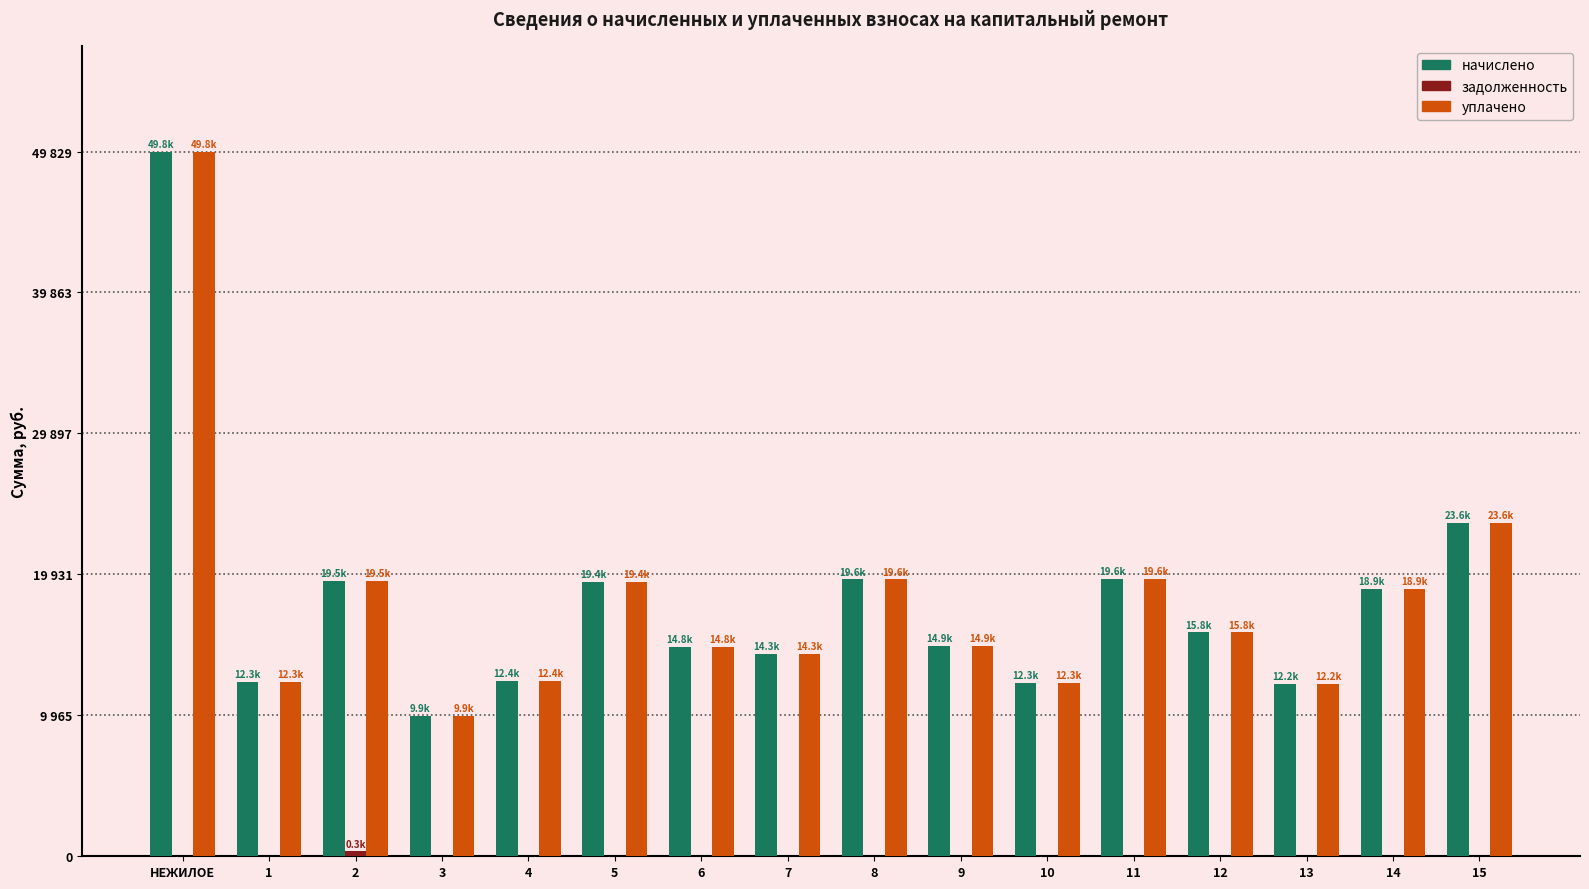

Where is начислено nearest to the value 29870?

15